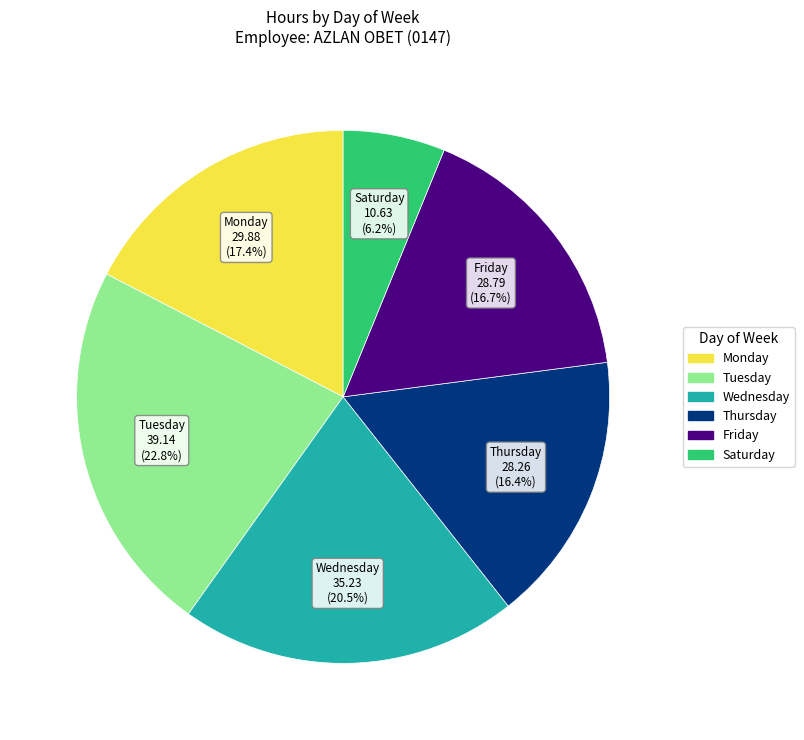

Is there any slice that represents more than half of the pie?

No